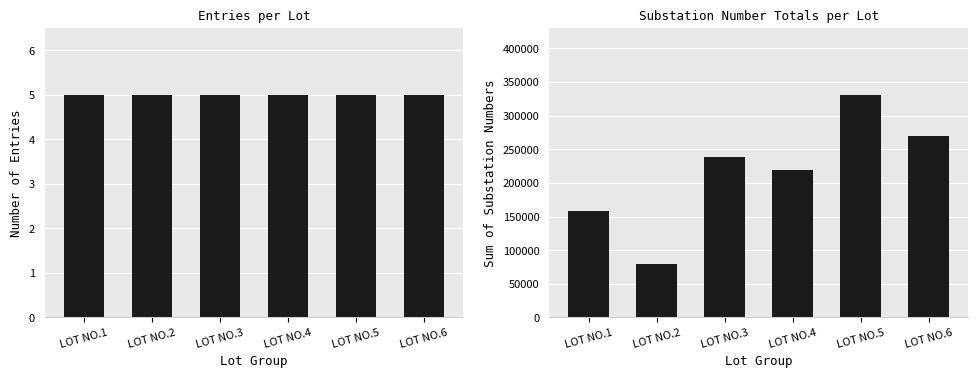

What is the approximate value of Sum of Substation Numbers at LOT NO.6, to the nearest 10?

269350